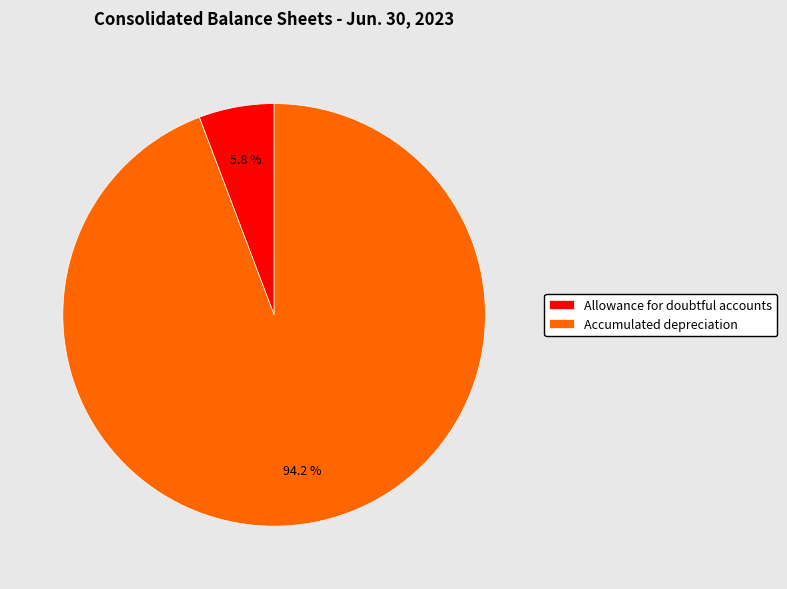

To the nearest percent, what is the difference between the Accumulated depreciation and Allowance for doubtful accounts slice percentages?

88%